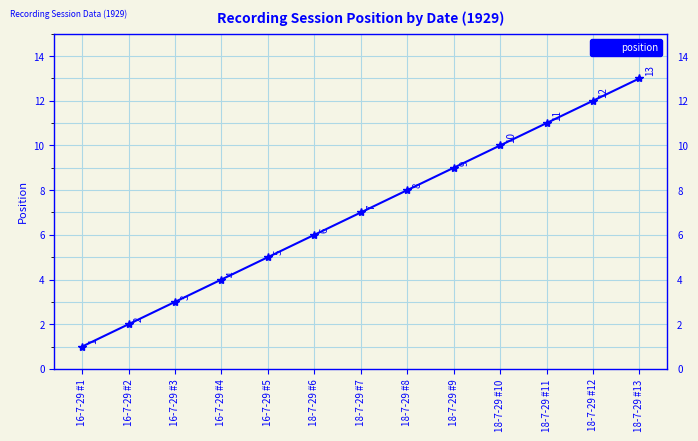

At which label is the value closest to 7?

18-7-29 #7